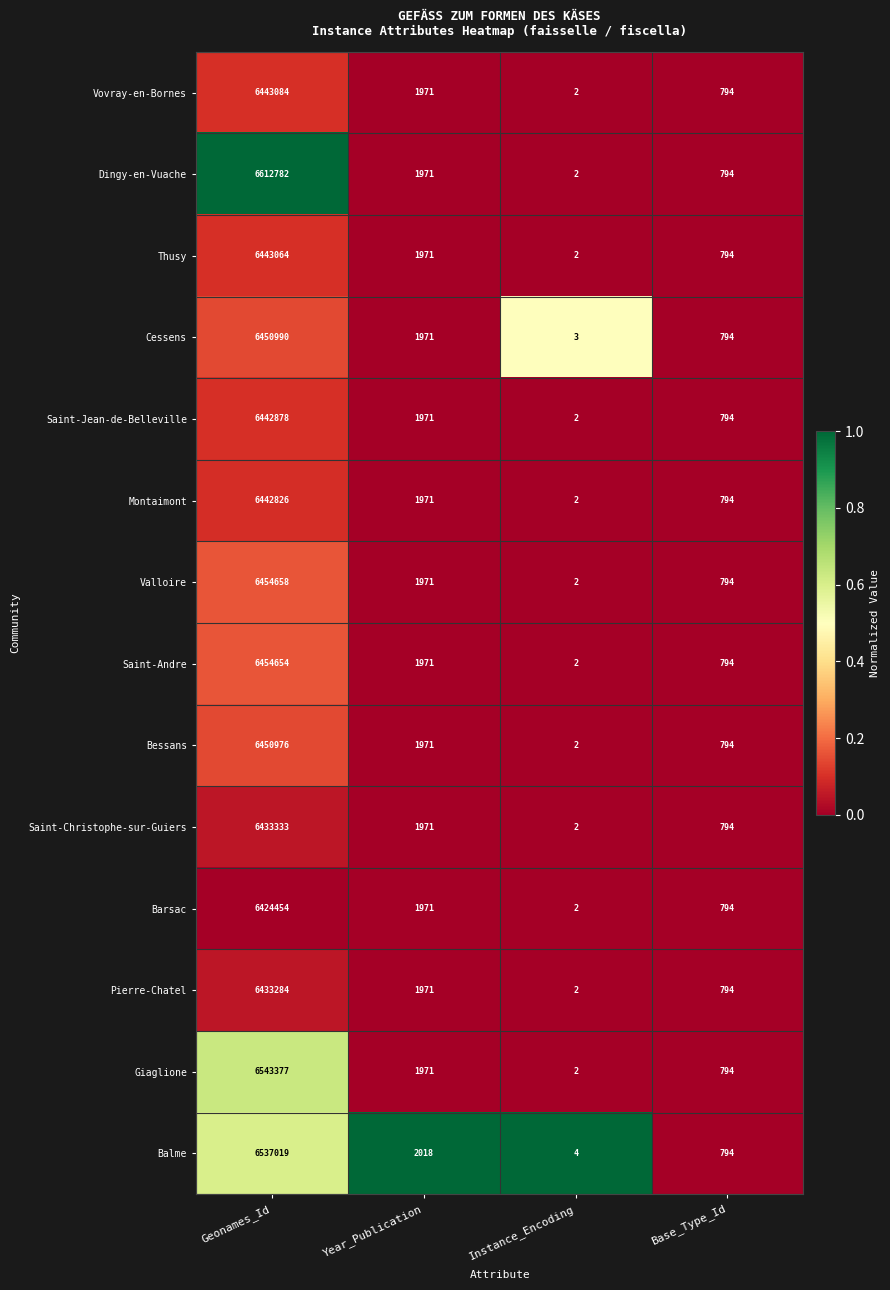

What is the average value of the Saint-Jean-de-Belleville series?

1611411